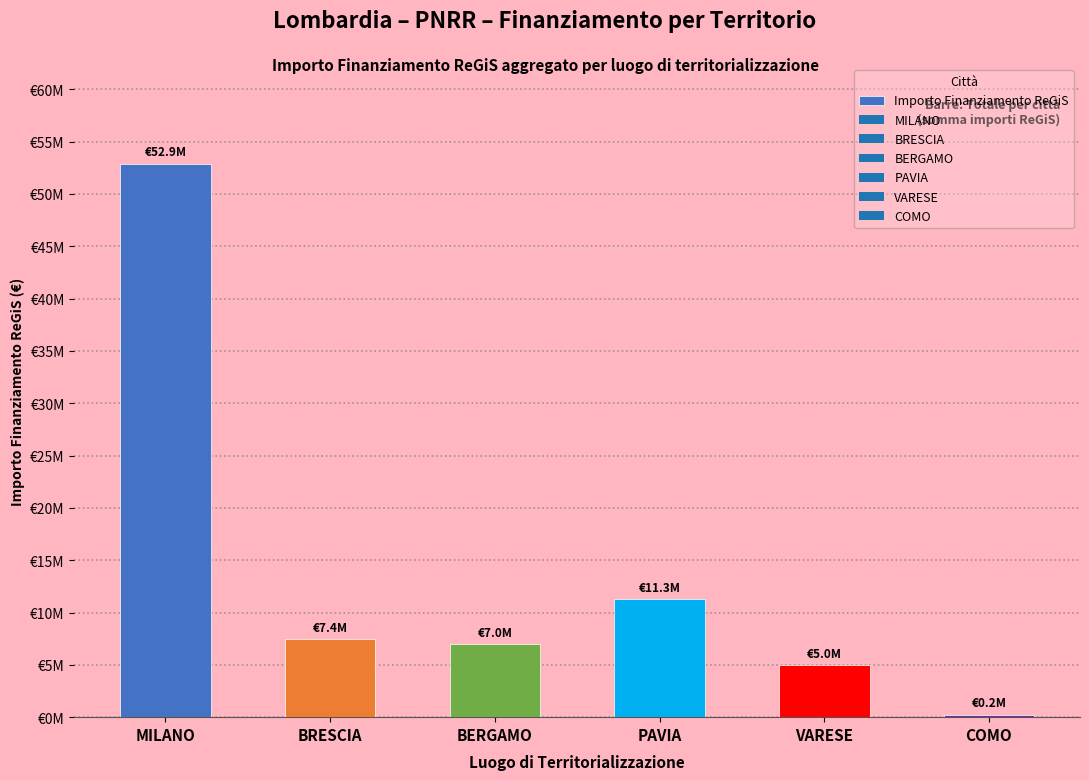

Rank the categories by value from highest to lowest.

MILANO, PAVIA, BRESCIA, BERGAMO, VARESE, COMO